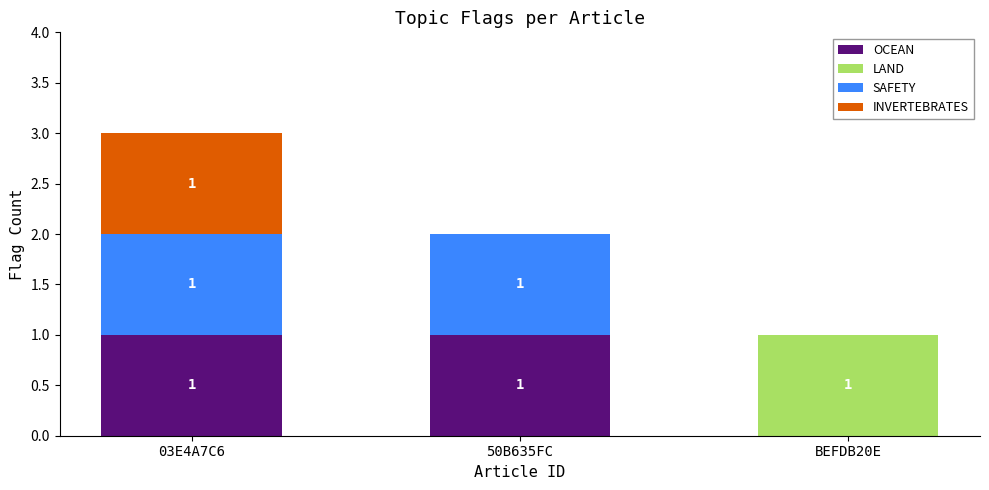

At which category is the sum across all series the highest?

03E4A7C6